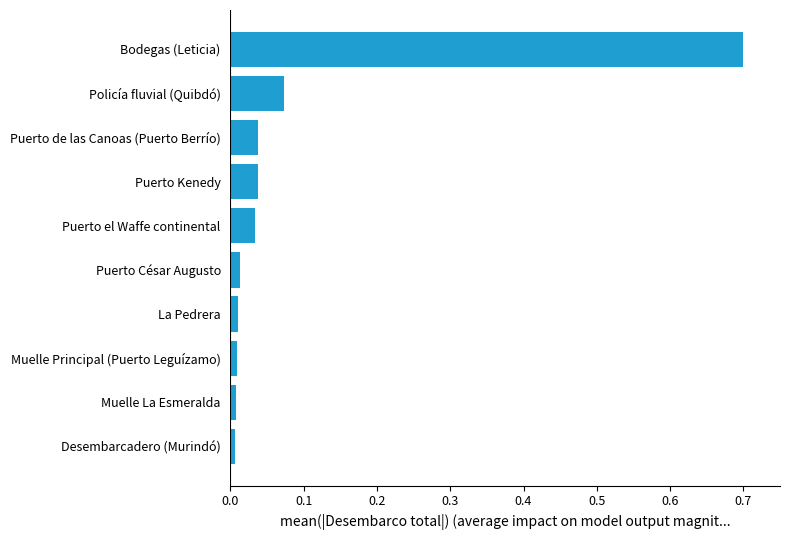

Which label corresponds to the largest value in the chart?

Bodegas (Leticia)